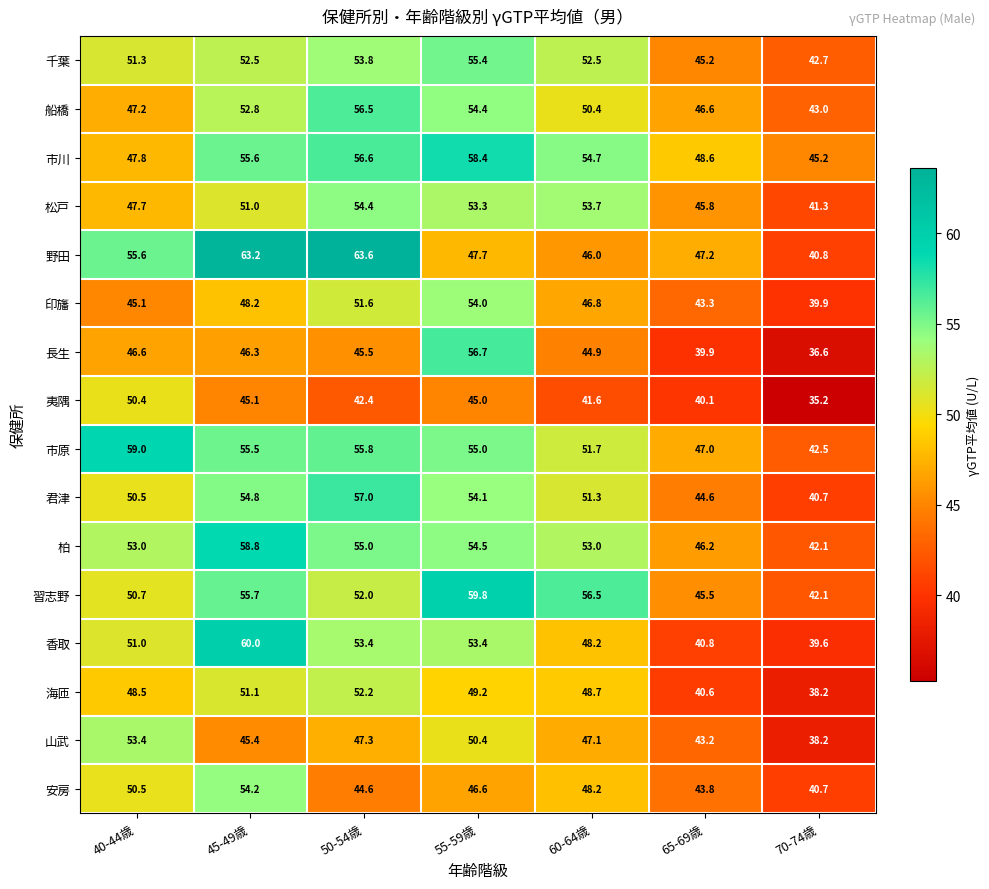

At how many categories does at least one series exceed 39?

7